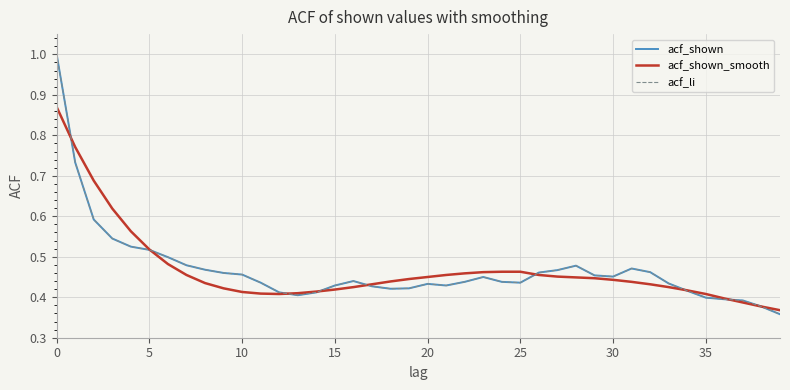

What is the sum of all acf_shown values?

18.7